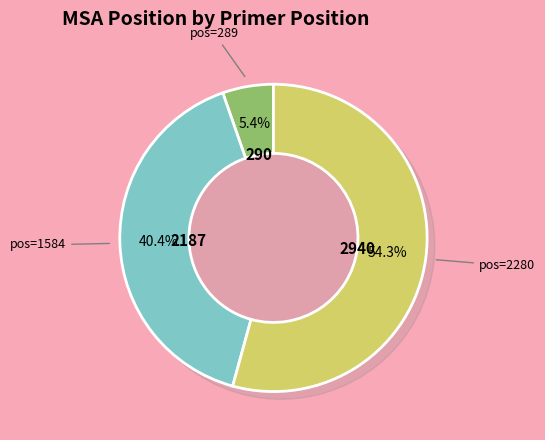

Is it true that 289 is 5% of the pie?

True